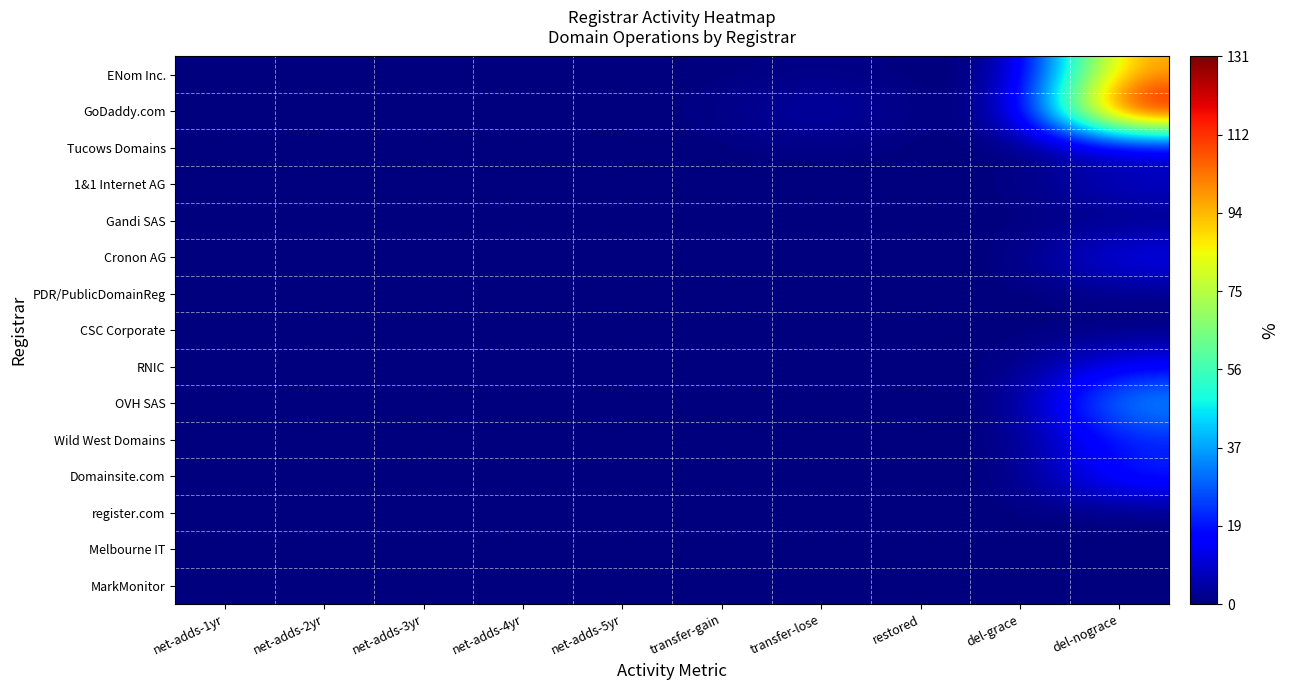

At how many categories does at least one series exceed 6?

1